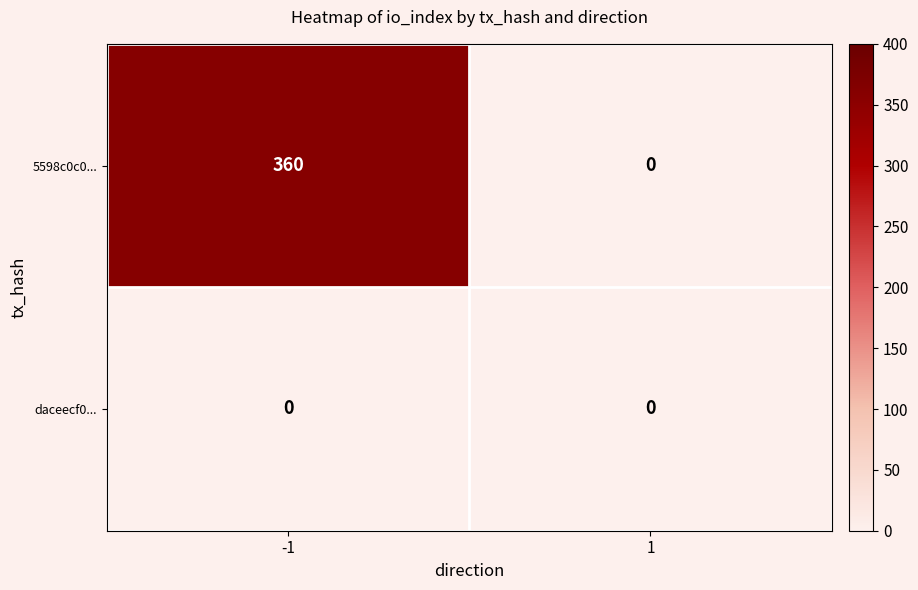

List the series in order of their overall mean, lowest first.

daceecf0..., 5598c0c0...